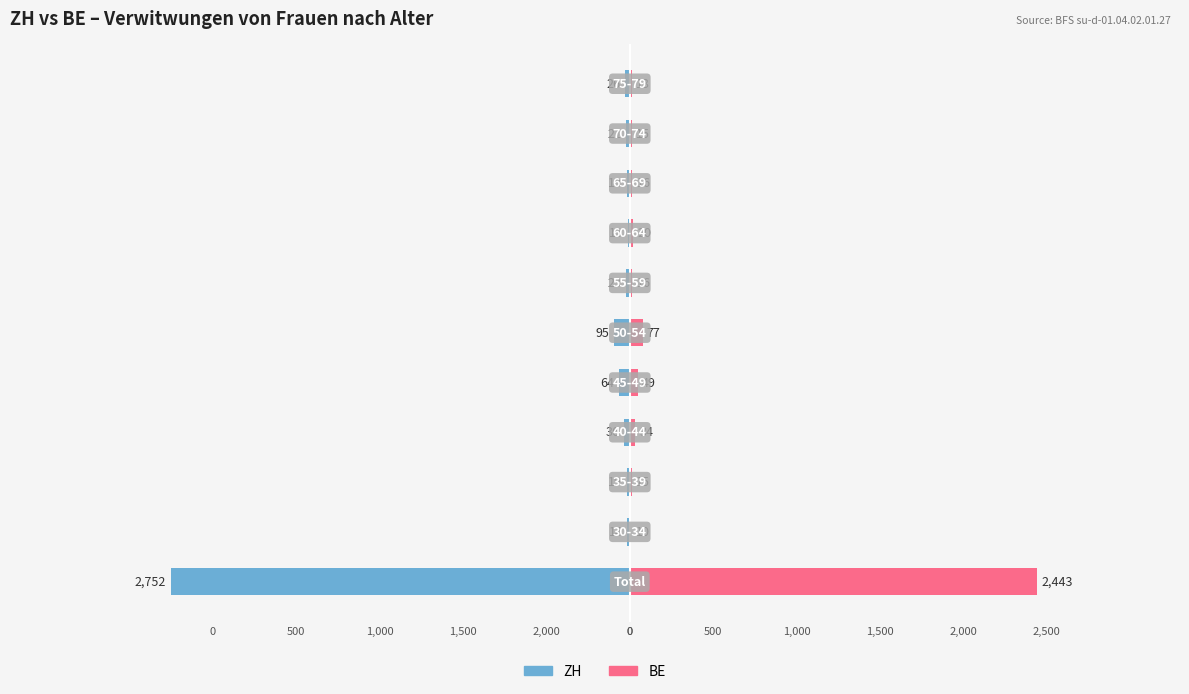

What is the difference between the maximum and minimum values in the BE series?

2433